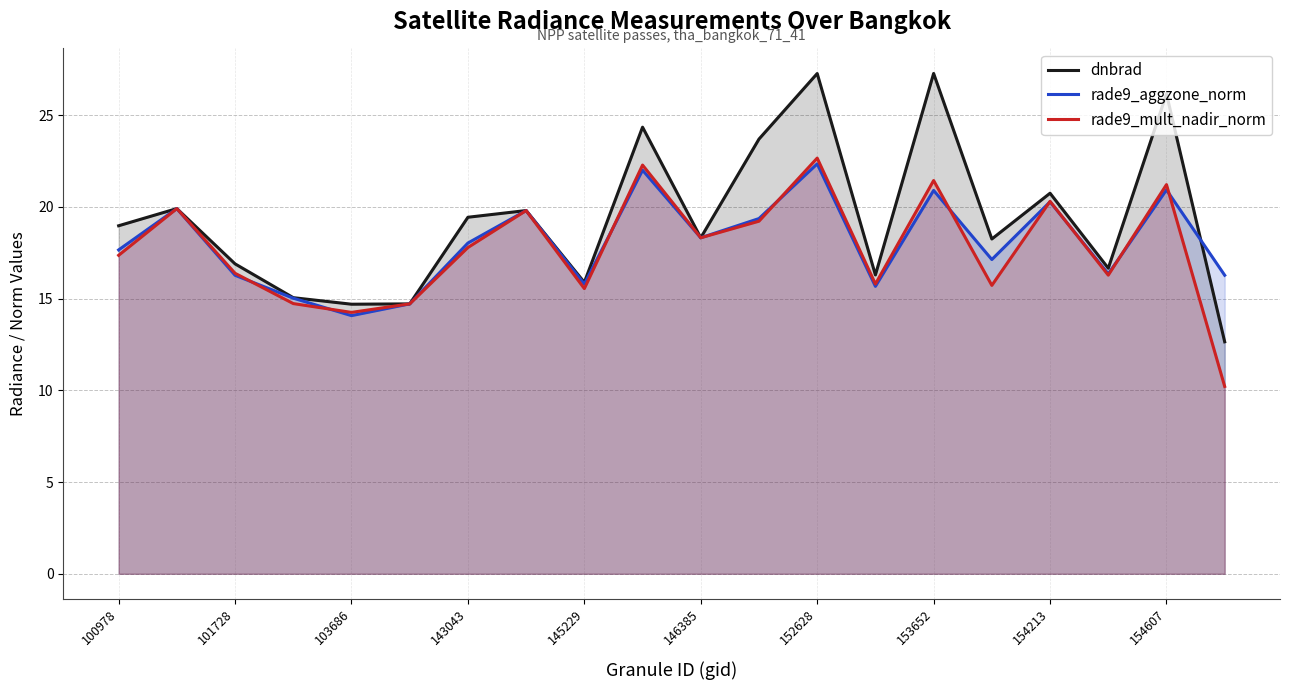

True or false: rade9_aggzone_norm and rade9_mult_nadir_norm intersect in this chart.

True